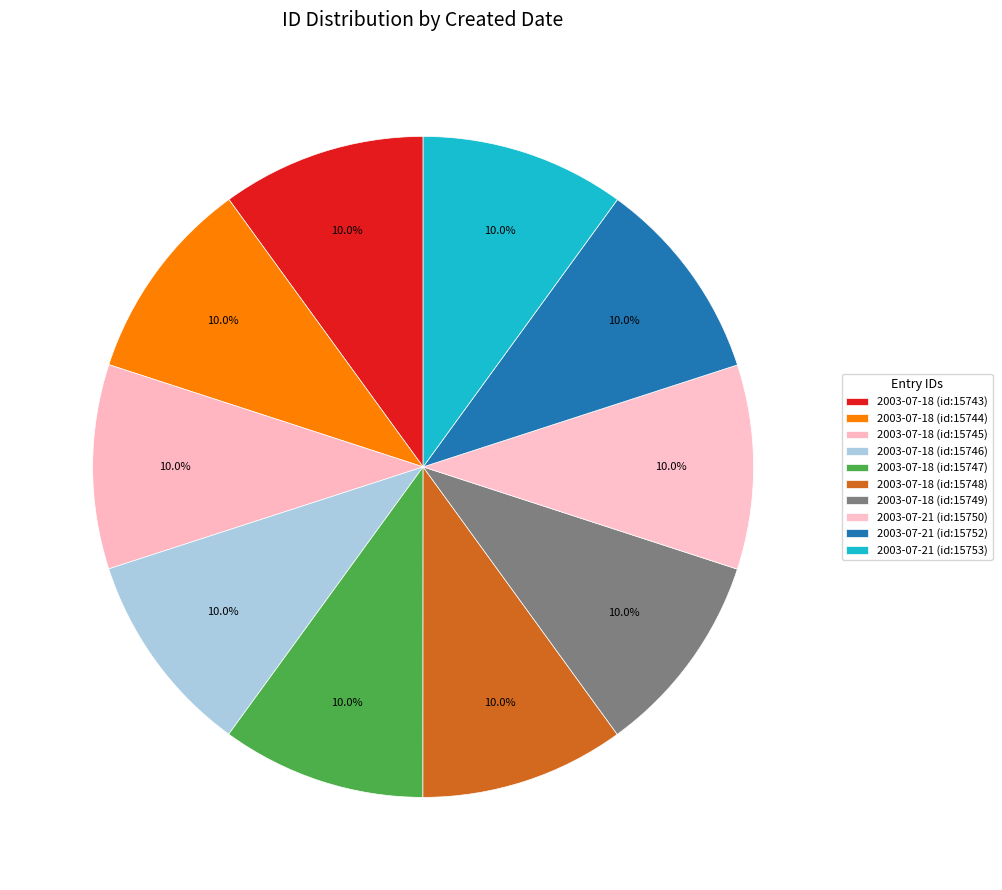

How many slices are in this pie chart?

10